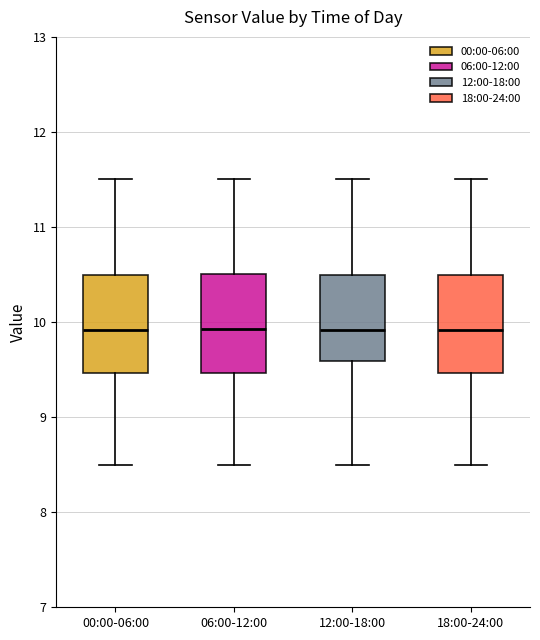

Reading left to right, read every box against the y-axis: the position of its median line, the range the box covers, and the ends of its whiskers. The values are not printed on the chart, so give them approximately, as read against the axis.

00:00-06:00: median 9.9, box 9.5 to 10.5, whiskers 8.5 to 11.5
06:00-12:00: median 9.9, box 9.5 to 10.5, whiskers 8.5 to 11.5
12:00-18:00: median 9.9, box 9.6 to 10.5, whiskers 8.5 to 11.5
18:00-24:00: median 9.9, box 9.5 to 10.5, whiskers 8.5 to 11.5